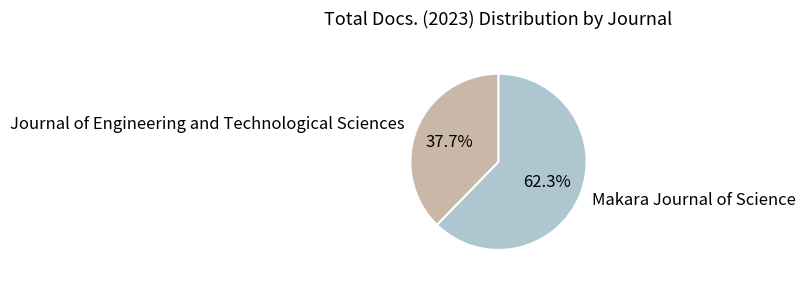

To the nearest percent, what portion does Journal of Engineering and Technological Sciences represent?

38%